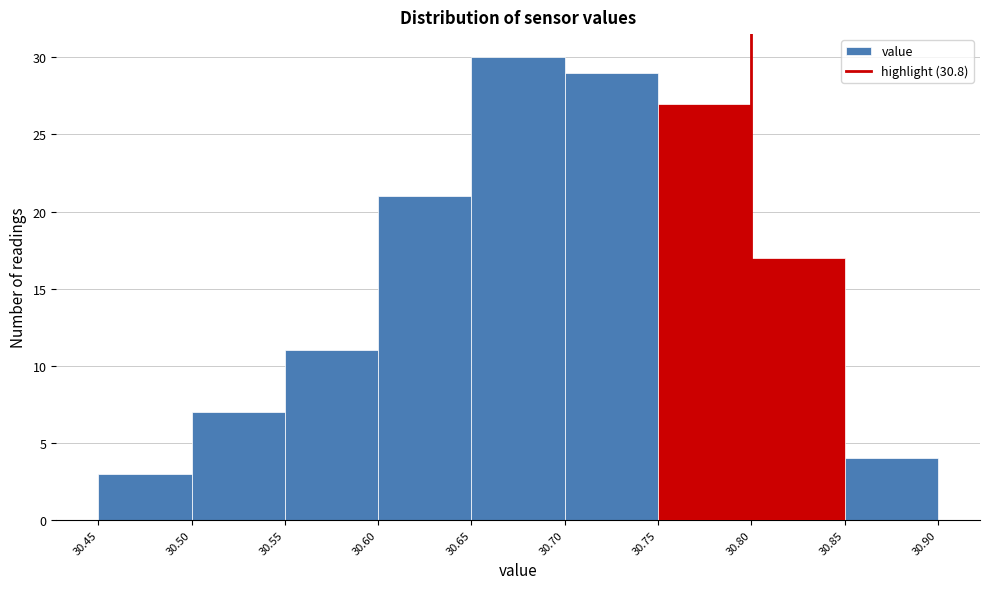

How tall is the bar that spans 30.75 to 30.80 on the x-axis? The values are not printed on the chart, so give them approximately, as read against the axis.

27